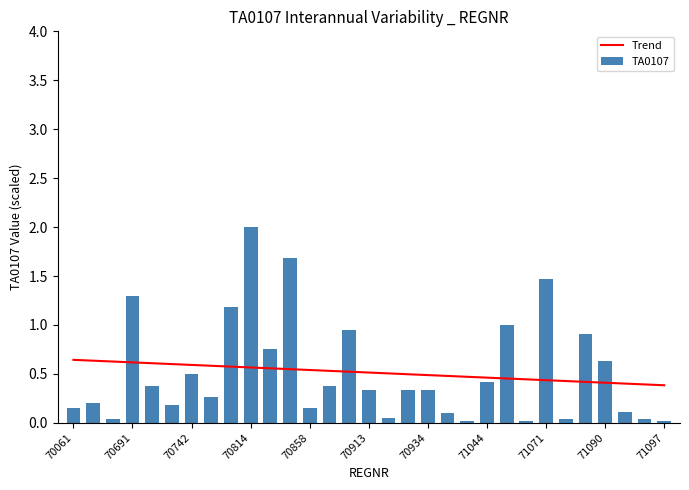

What is the sum of all TA0107 values?

15.9